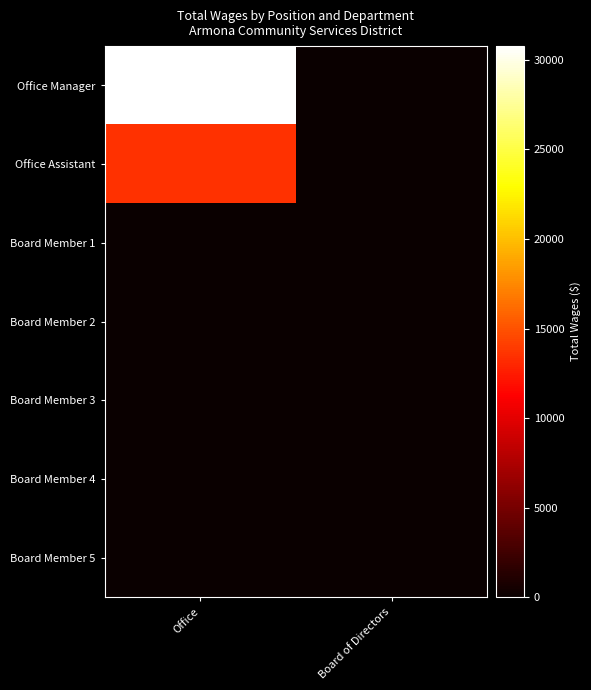

Reading left to right, what are all the values shown in this chart?

Office Manager: Office=30772	Board of Directors=0
Office Assistant: Office=13494	Board of Directors=0
Board Member 1: Office=0	Board of Directors=0
Board Member 2: Office=0	Board of Directors=0
Board Member 3: Office=0	Board of Directors=0
Board Member 4: Office=0	Board of Directors=0
Board Member 5: Office=0	Board of Directors=0